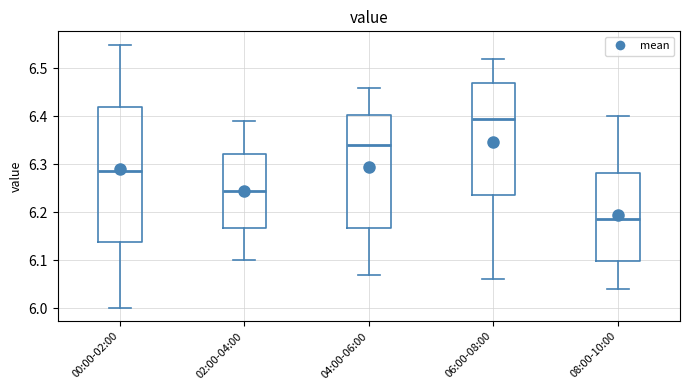

Which box's median line is the highest?

06:00-08:00